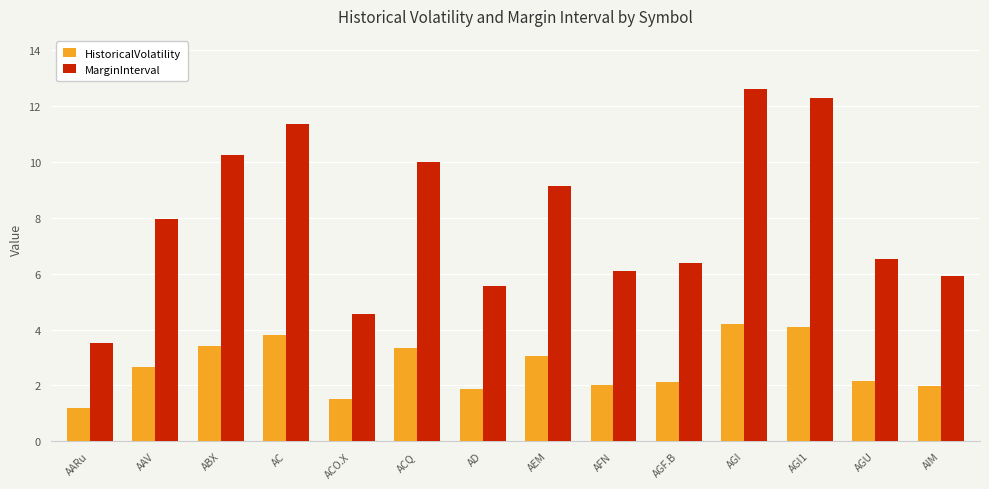

True or false: MarginInterval has a value of 3.7 at AGI.

False